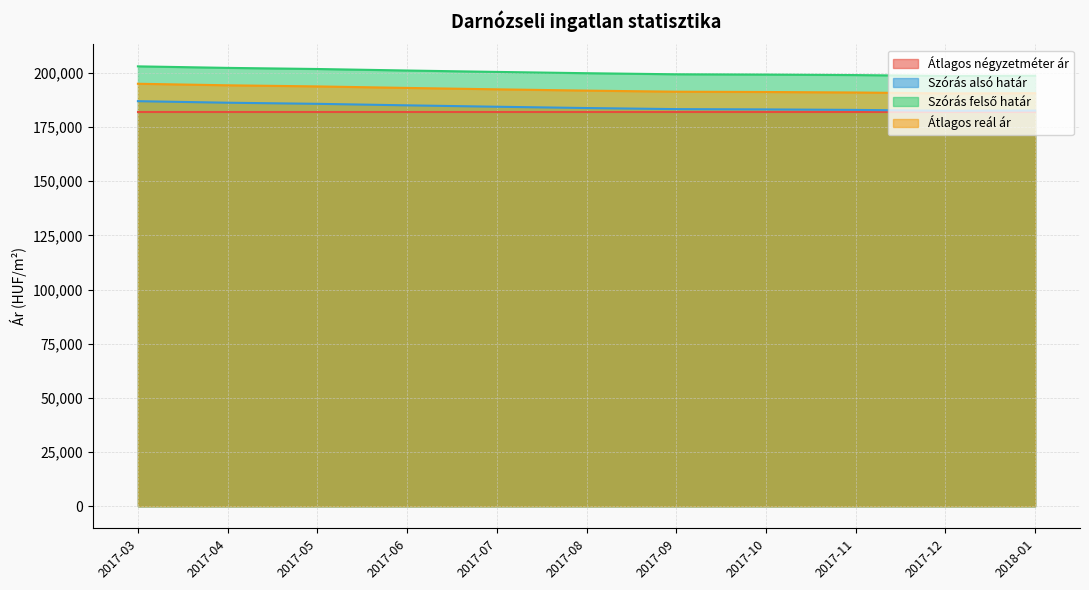

How many data points does each series have?

11